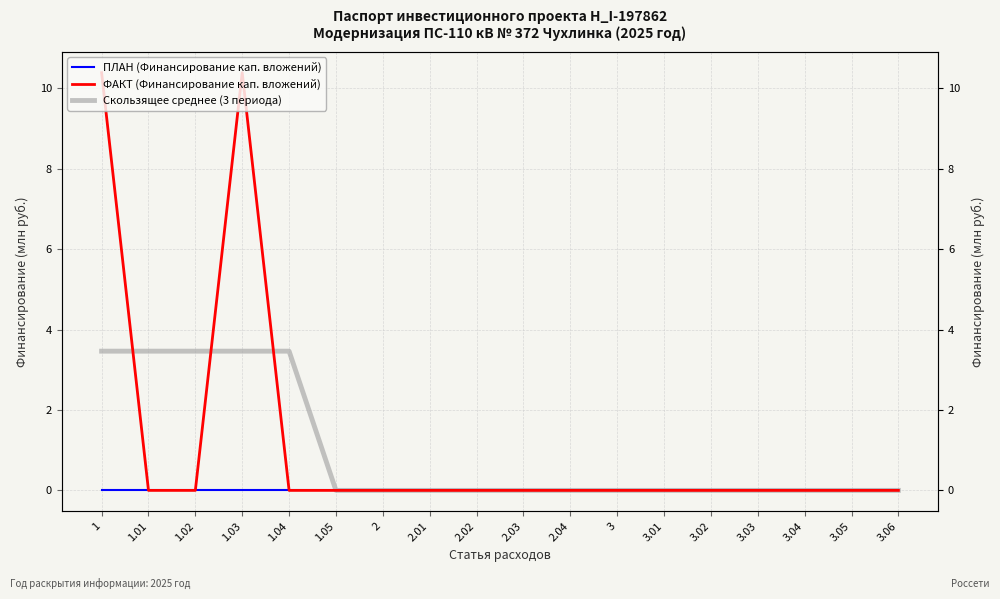

Reading left to right, what are all the values shown in this chart?

ПЛАН (Финансирование кап. вложений): 0.0	0.0	0.0	0.0	0.0	0.0	0.0	0.0	0.0	0.0	0.0	0.0	0.0	0.0	0.0	0.0	0.0	0.0
ФАКТ (Финансирование кап. вложений): 10.4	0.0	0.0	10.4	0.0	0.0	0.0	0.0	0.0	0.0	0.0	0.0	0.0	0.0	0.0	0.0	0.0	0.0
Скользящее среднее (3 периода): 3.5	3.5	3.5	3.5	3.5	0.0	0.0	0.0	0.0	0.0	0.0	0.0	0.0	0.0	0.0	0.0	0.0	0.0